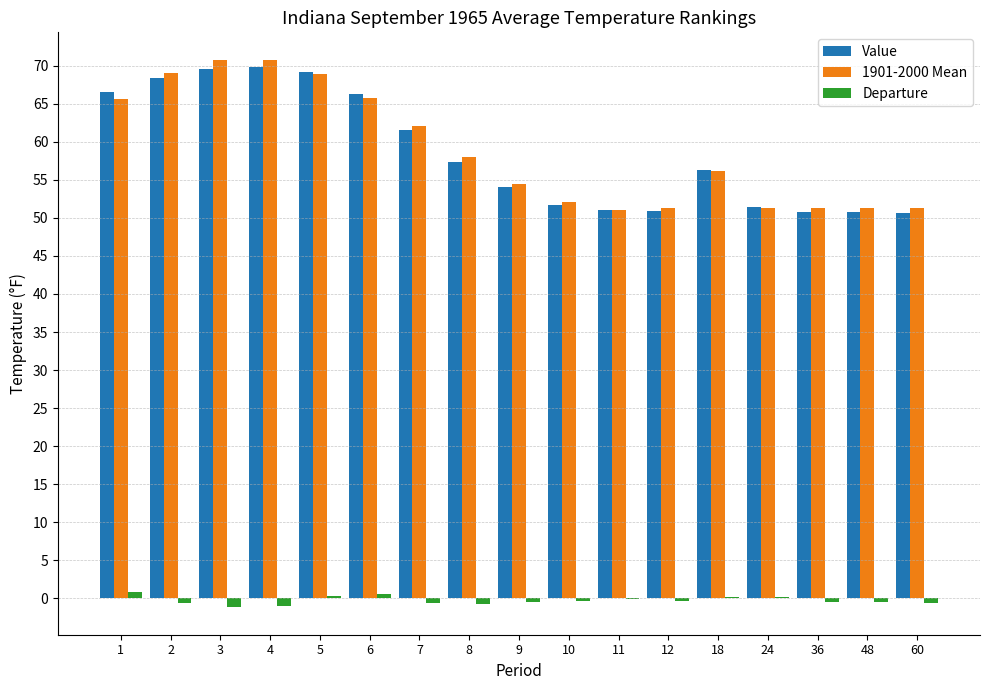

Which series changed the most between 6 and 36?

Value